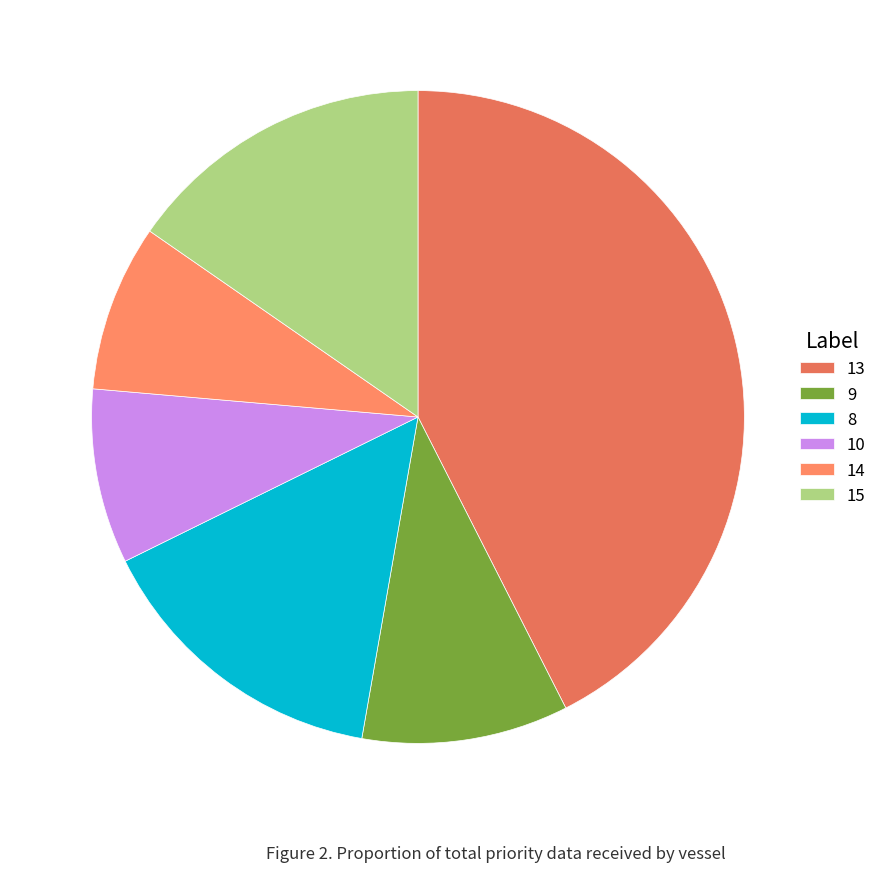

Combined, what portion of the pie is 9 and 15?

25.6%